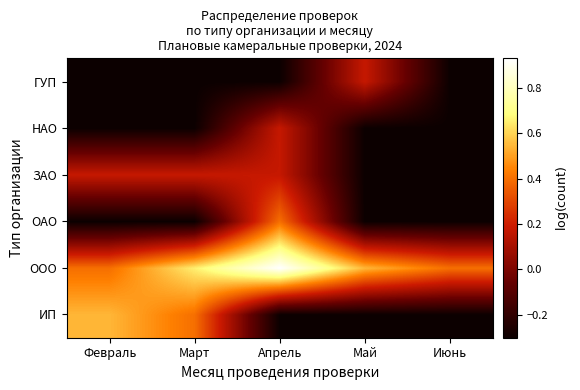

Reading left to right, what are all the values shown in this chart?

ИП: Февраль=0.5	Март=0.4	Апрель=-0.3	Май=-0.3	Июнь=-0.3
ООО: Февраль=0.4	Март=0.7	Апрель=0.9	Май=0.5	Июнь=0.4
ОАО: Февраль=-0.3	Март=-0.3	Апрель=0.4	Май=-0.3	Июнь=-0.3
ЗАО: Февраль=0.2	Март=0.2	Апрель=0.2	Май=-0.3	Июнь=-0.3
НАО: Февраль=-0.3	Март=-0.3	Апрель=0.2	Май=-0.3	Июнь=-0.3
ГУП: Февраль=-0.3	Март=-0.3	Апрель=-0.3	Май=0.2	Июнь=-0.3